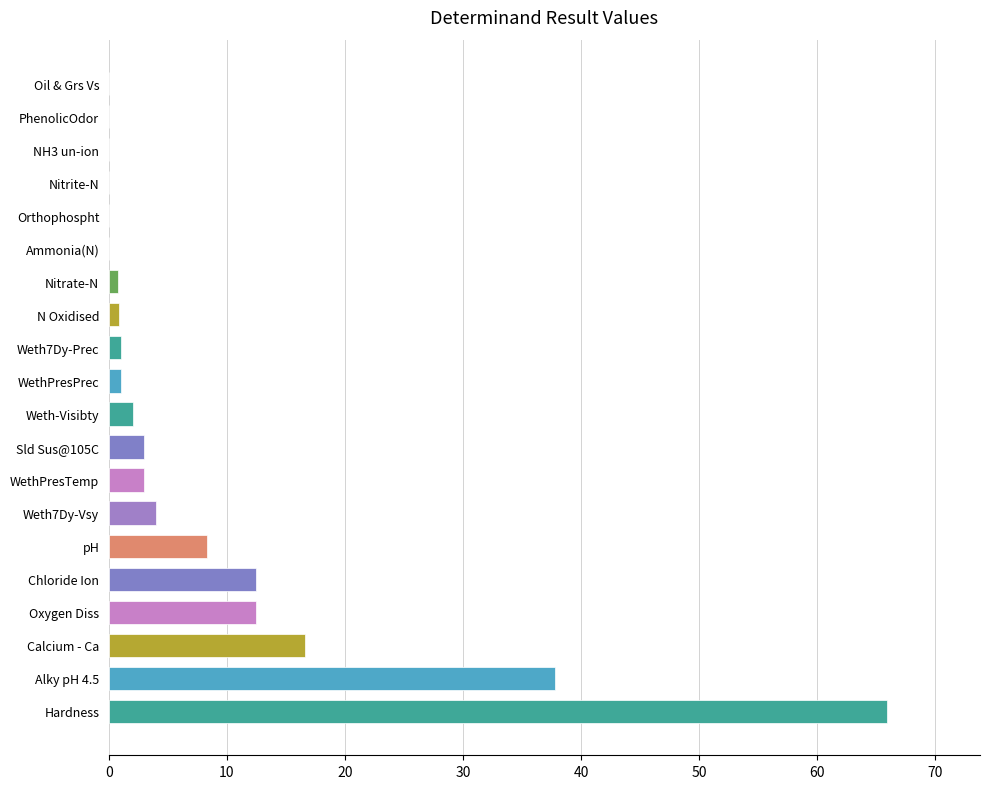

What is the average value?

8.5